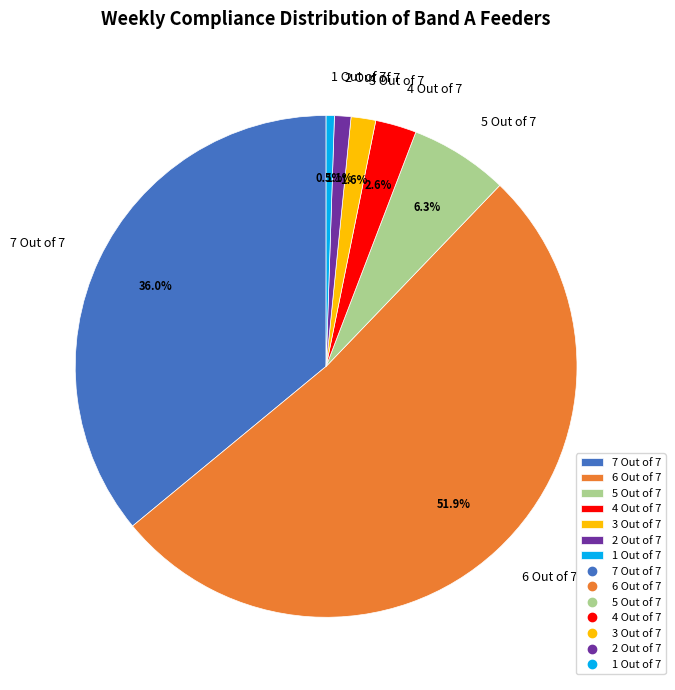

To the nearest percent, what is the combined percentage of 3 Out of 7 and 1 Out of 7?

2%